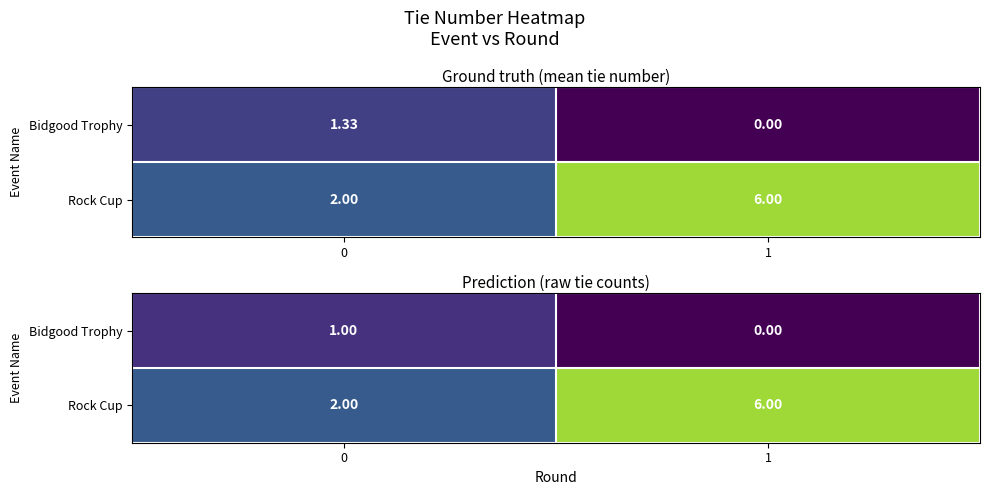

Which category has the lowest value across all series?

1